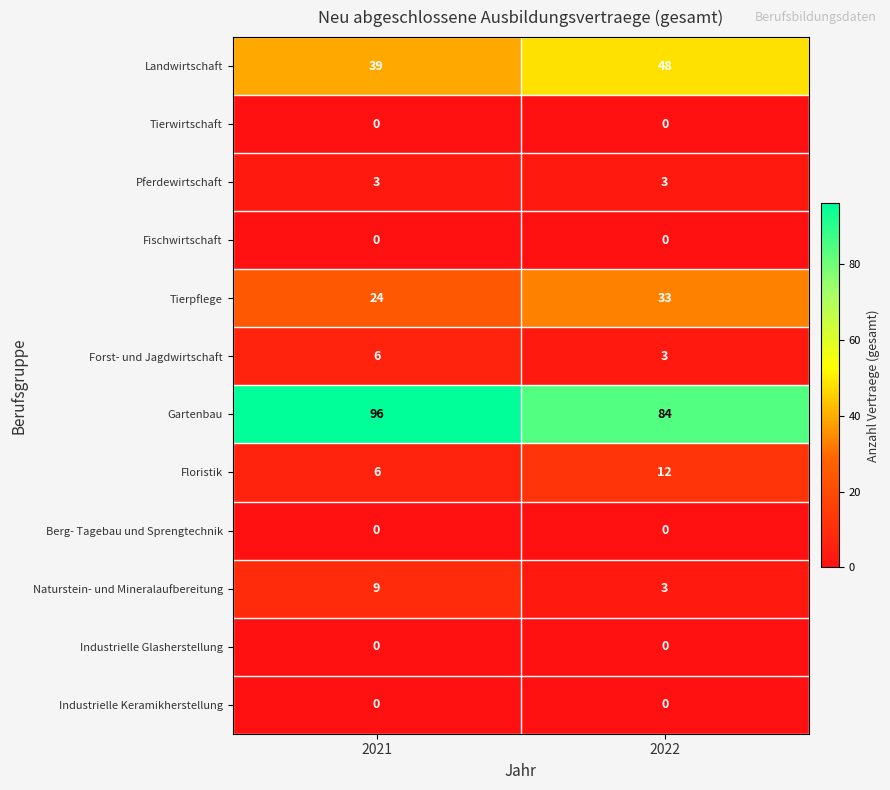

At how many categories does at least one series exceed 83?

2